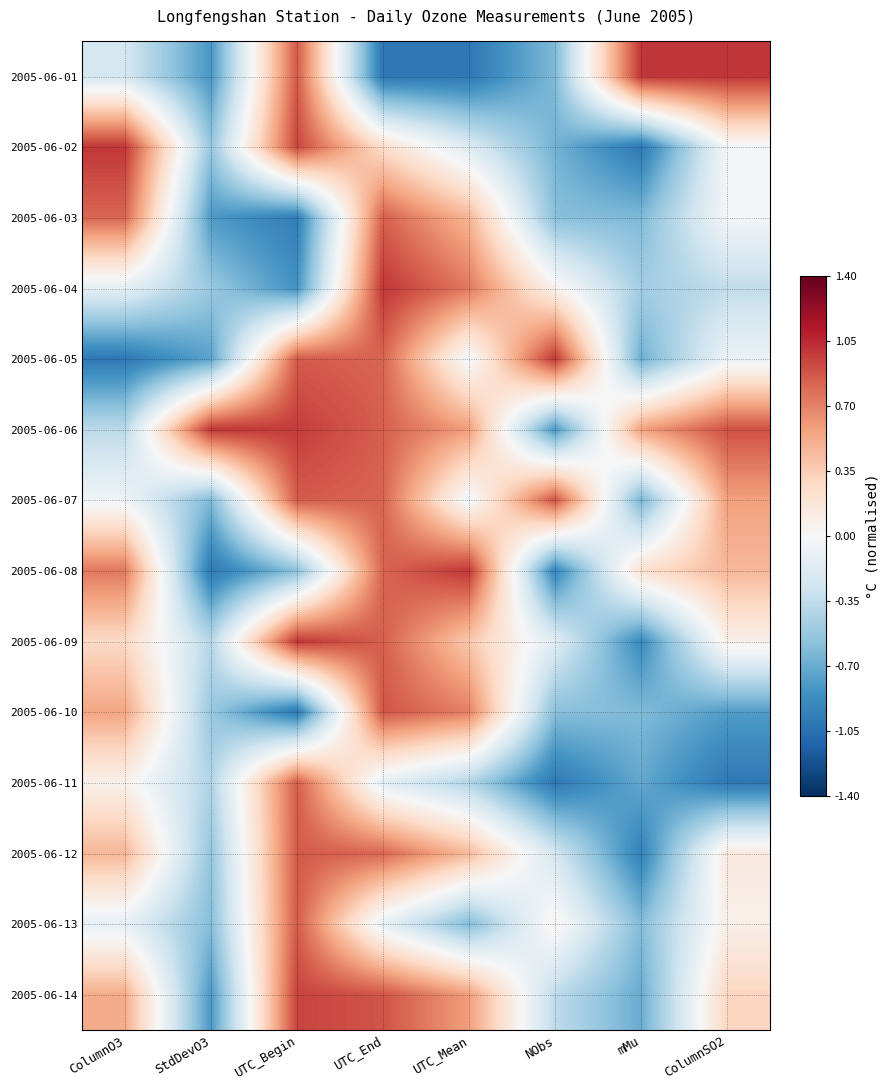

Reading left to right, extract all data points from this chart.

2005-06-01: ColumnO3=-0.2	StdDevO3=-0.8	UTC_Begin=0.9	UTC_End=-1.0	UTC_Mean=-1.0	NObs=-0.6	mMu=1.0	ColumnSO2=1.0
2005-06-02: ColumnO3=1.0	StdDevO3=-0.5	UTC_Begin=0.9	UTC_End=0.2	UTC_Mean=-0.2	NObs=-0.7	mMu=-1.0	ColumnSO2=-0.0
2005-06-03: ColumnO3=0.8	StdDevO3=-0.8	UTC_Begin=-1.0	UTC_End=0.8	UTC_Mean=0.5	NObs=-0.6	mMu=-0.6	ColumnSO2=-0.0
2005-06-04: ColumnO3=-0.1	StdDevO3=-0.5	UTC_Begin=-0.8	UTC_End=1.0	UTC_Mean=0.7	NObs=0.1	mMu=-0.5	ColumnSO2=-0.4
2005-06-05: ColumnO3=-1.0	StdDevO3=-0.8	UTC_Begin=0.9	UTC_End=0.8	UTC_Mean=-0.1	NObs=1.0	mMu=-0.7	ColumnSO2=-0.1
2005-06-06: ColumnO3=-0.4	StdDevO3=1.0	UTC_Begin=1.0	UTC_End=0.8	UTC_Mean=0.6	NObs=-0.8	mMu=0.6	ColumnSO2=0.9
2005-06-07: ColumnO3=-0.1	StdDevO3=-0.6	UTC_Begin=0.9	UTC_End=0.8	UTC_Mean=-0.1	NObs=0.9	mMu=-0.6	ColumnSO2=0.6
2005-06-08: ColumnO3=0.7	StdDevO3=-1.0	UTC_Begin=-0.6	UTC_End=0.8	UTC_Mean=1.0	NObs=-0.9	mMu=0.2	ColumnSO2=0.5
2005-06-09: ColumnO3=0.3	StdDevO3=-0.4	UTC_Begin=1.0	UTC_End=0.8	UTC_Mean=0.4	NObs=-0.2	mMu=-0.9	ColumnSO2=0.1
2005-06-10: ColumnO3=0.5	StdDevO3=-0.5	UTC_Begin=-1.0	UTC_End=0.9	UTC_Mean=0.7	NObs=-0.6	mMu=-0.6	ColumnSO2=-0.8
2005-06-11: ColumnO3=0.1	StdDevO3=-0.4	UTC_Begin=0.8	UTC_End=-0.1	UTC_Mean=-0.4	NObs=-1.0	mMu=-0.7	ColumnSO2=-1.0
2005-06-12: ColumnO3=0.5	StdDevO3=-0.5	UTC_Begin=0.9	UTC_End=0.8	UTC_Mean=0.4	NObs=-0.2	mMu=-0.9	ColumnSO2=0.1
2005-06-13: ColumnO3=-0.1	StdDevO3=-0.6	UTC_Begin=0.9	UTC_End=-0.1	UTC_Mean=-0.6	NObs=0.1	mMu=-0.6	ColumnSO2=0.1
2005-06-14: ColumnO3=0.5	StdDevO3=-0.8	UTC_Begin=0.9	UTC_End=0.9	UTC_Mean=0.6	NObs=-0.4	mMu=-0.7	ColumnSO2=0.3